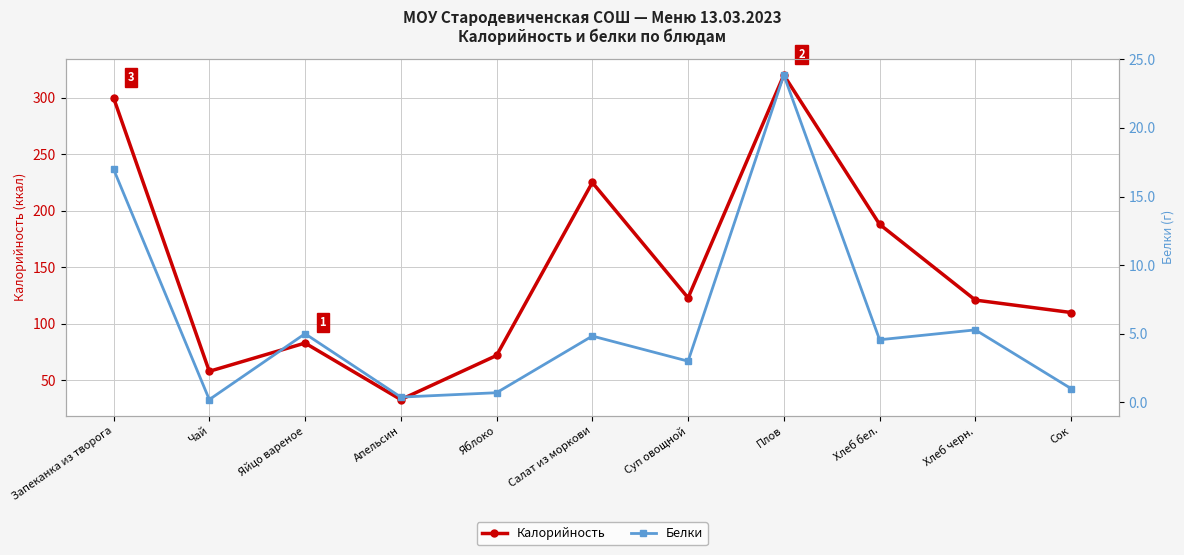

What is the sum of all Белки values?

65.8